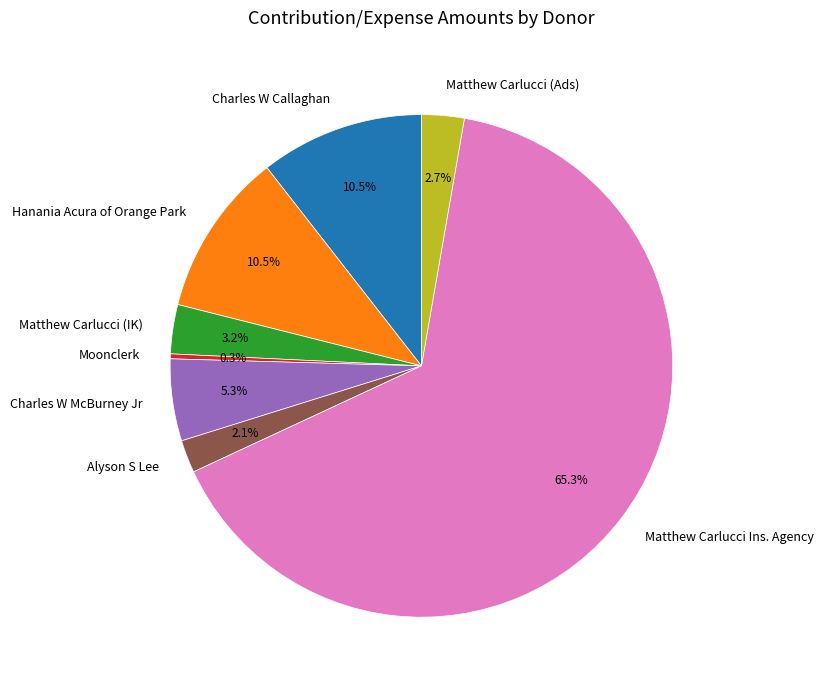

Combined, do Matthew Carlucci (Ads) and Matthew Carlucci Ins. Agency account for over 50%?

Yes